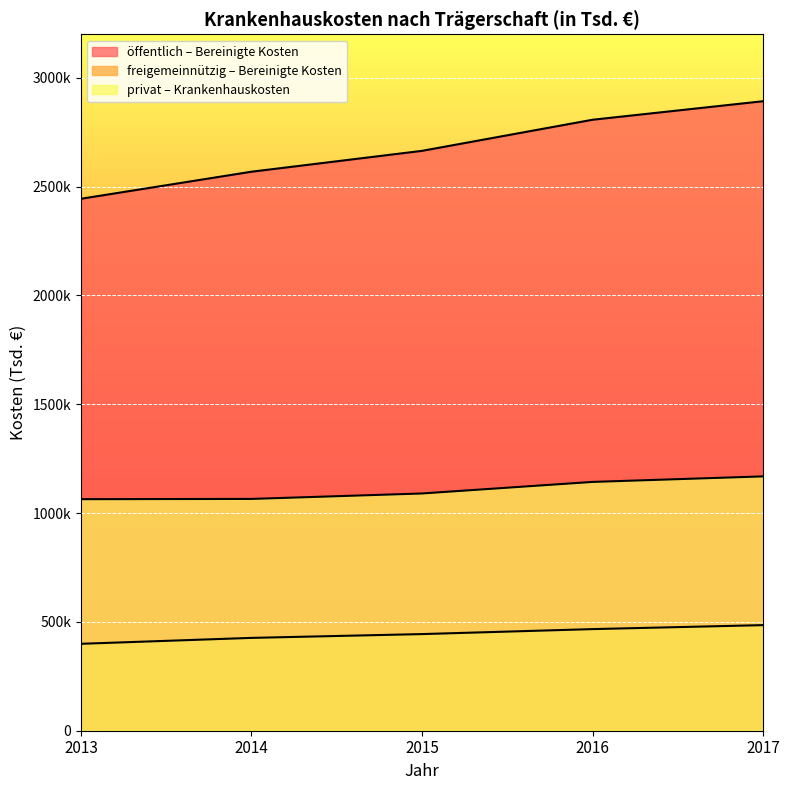

What is the spread (max minus min) of values at 2017?

2407259.0